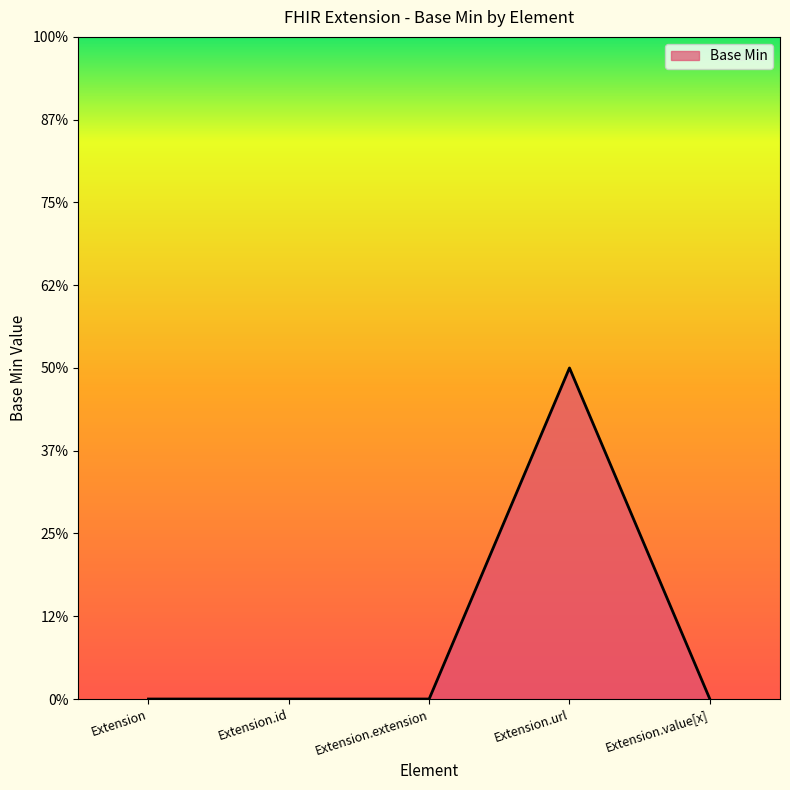

Is this an area chart (filled region under the line)?

Yes